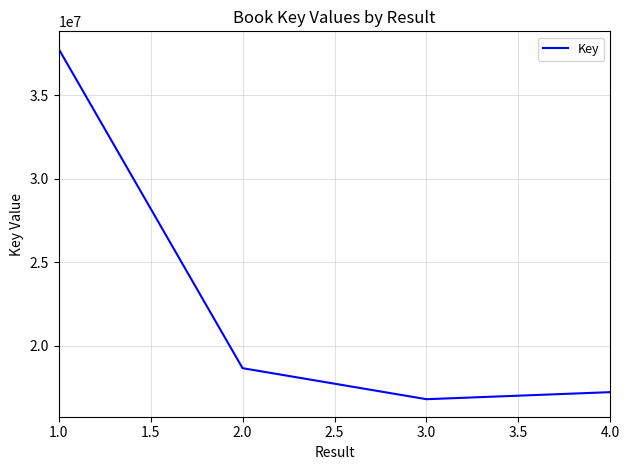

Where is the data nearest to the value 27279172?

2.0